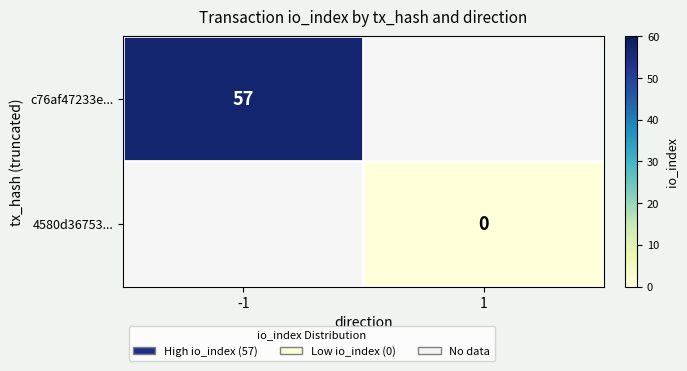

Between 1 and -1, which is larger?

-1